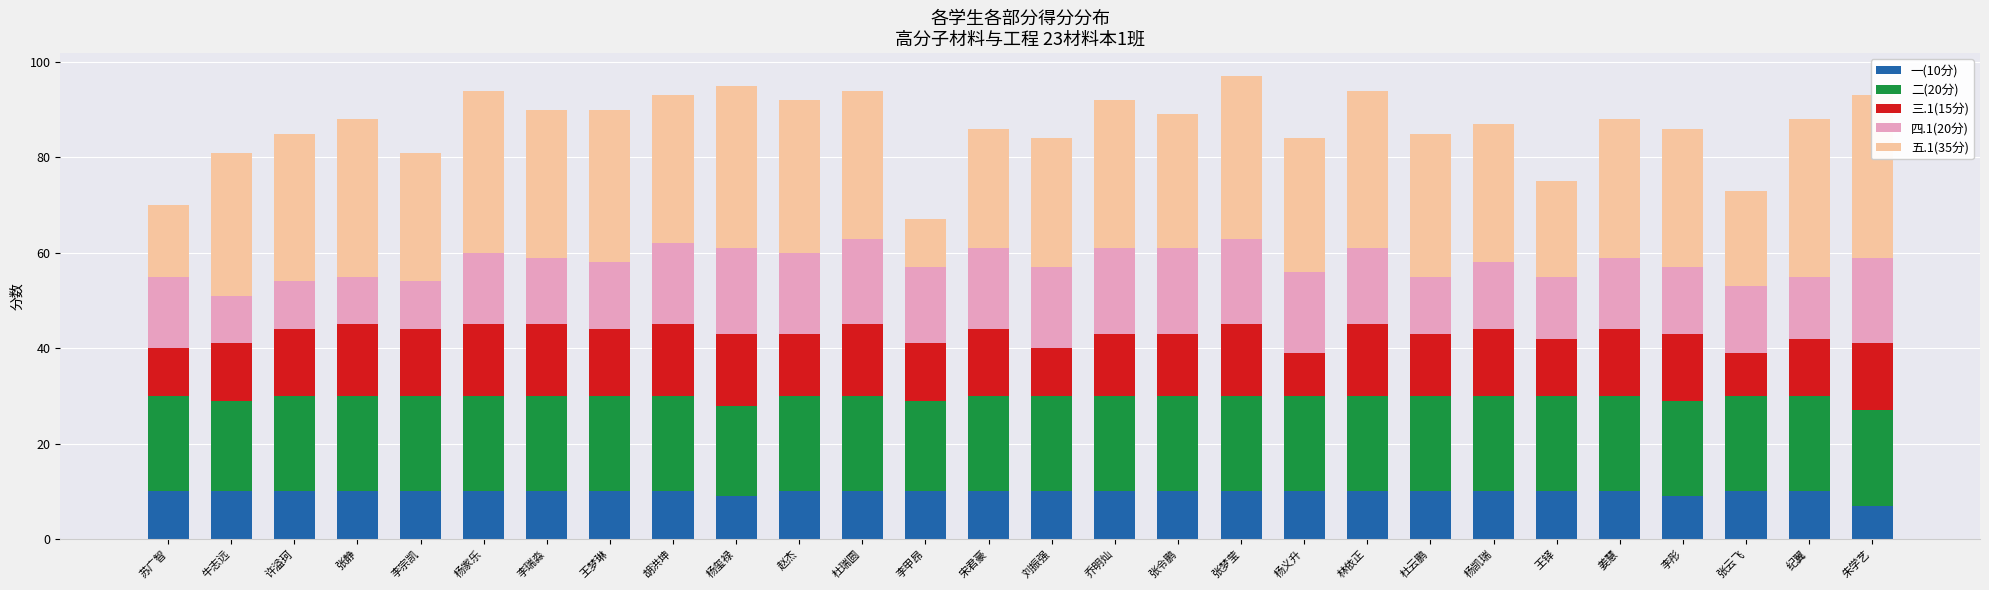

Which label corresponds to the smallest value in the chart?

朱学艺